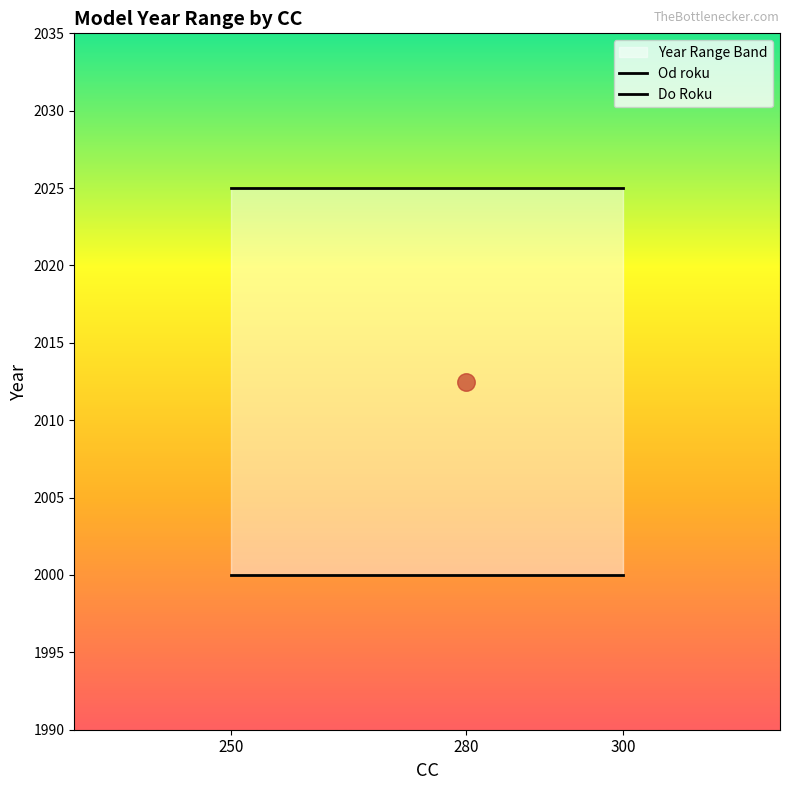

At how many categories does at least one series exceed 2008?

3